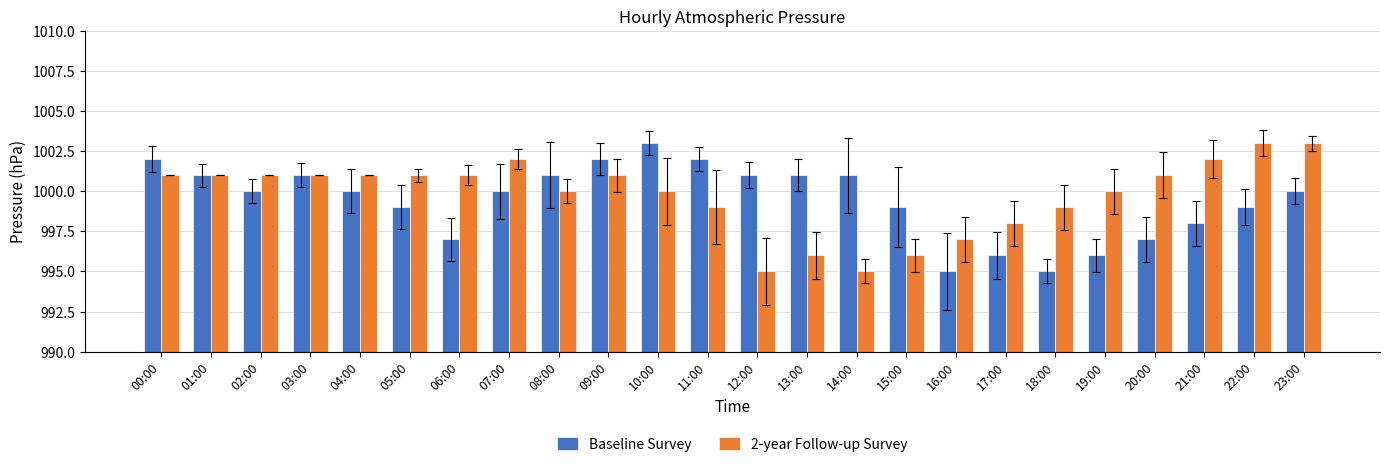

Reading right to left, list all the values displayed in this chart.

Baseline Survey: 1000	999	998	997	996	995	996	995	999	1001	1001	1001	1002	1003	1002	1001	1000	997	999	1000	1001	1000	1001	1002
2-year Follow-up Survey: 1003	1003	1002	1001	1000	999	998	997	996	995	996	995	999	1000	1001	1000	1002	1001	1001	1001	1001	1001	1001	1001